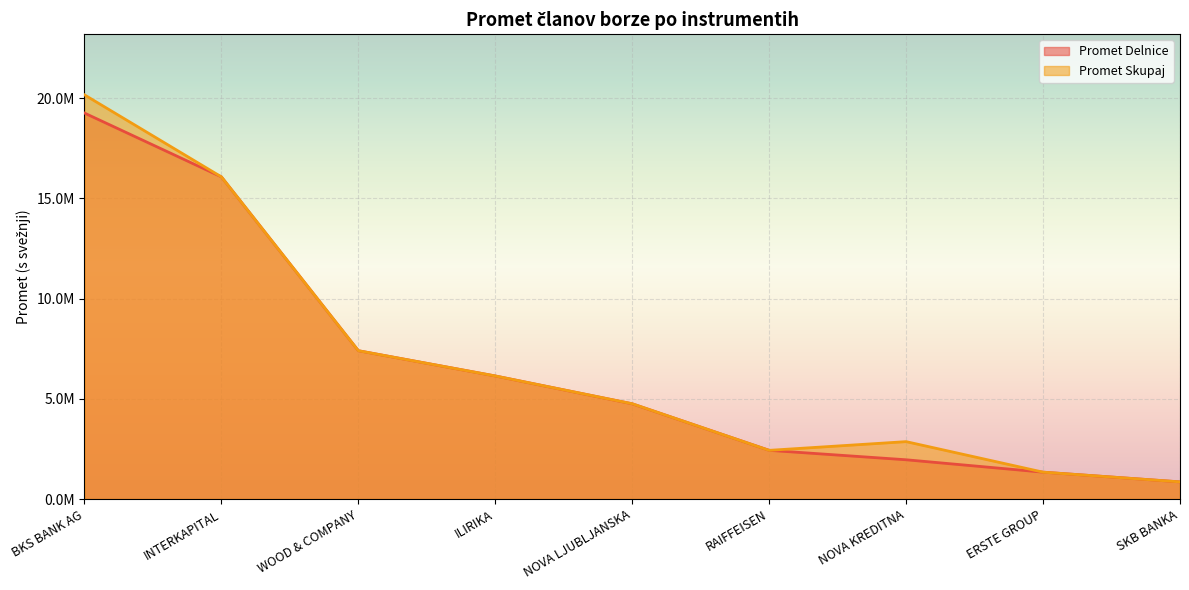

Which series changed the most between BKS BANK AG and ILIRIKA?

Promet Skupaj